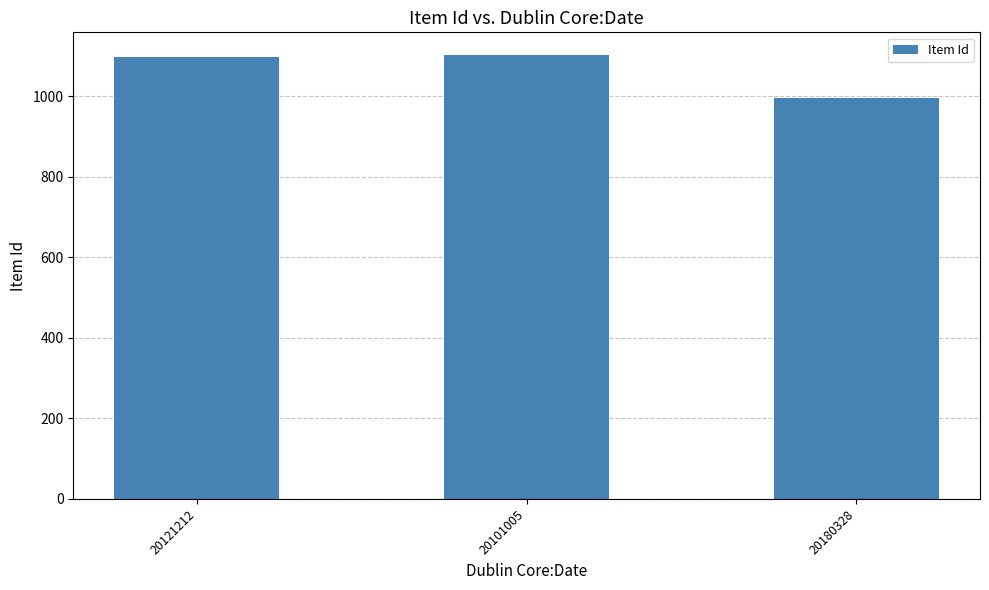

Is it true that the value at 20101005 is 1103?

True